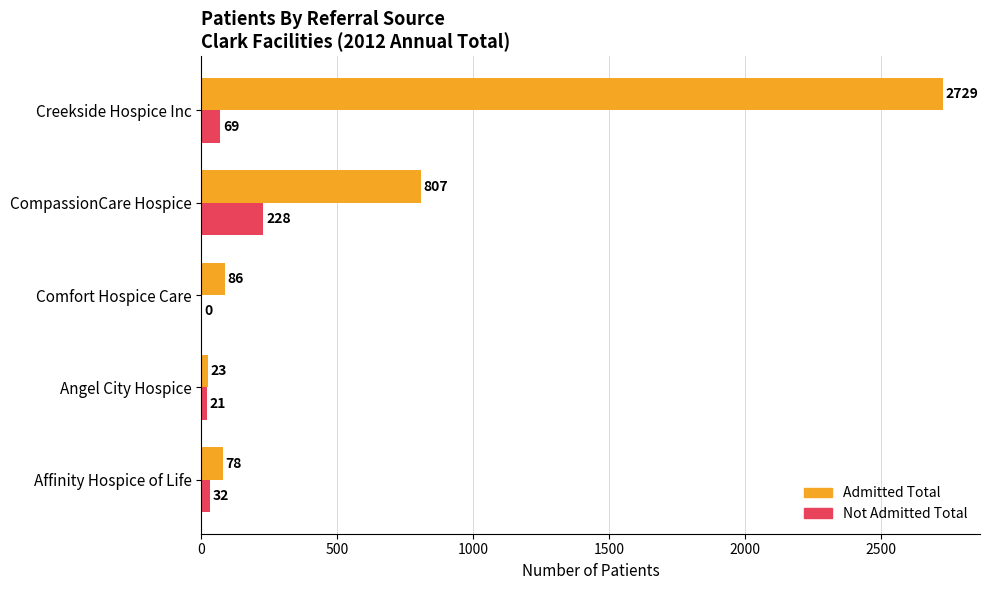

What is the sum of the Not Admitted Total values at Comfort Hospice Care and CompassionCare Hospice?

228